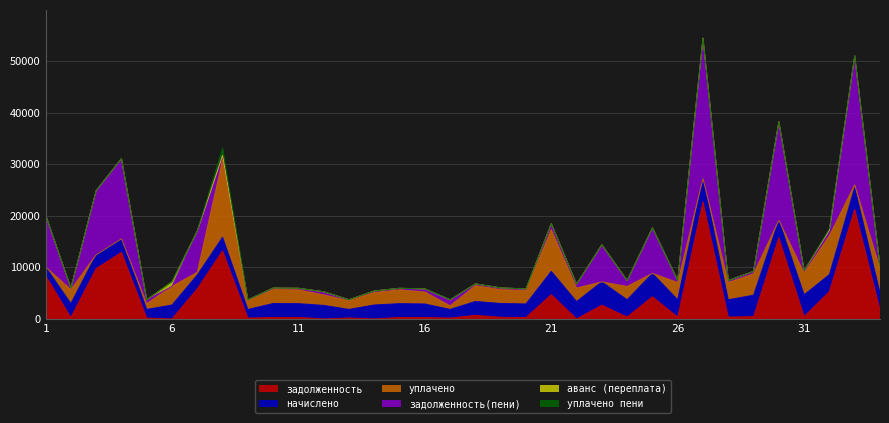

Which category has the lowest value in the задолженность(пени) series?

6